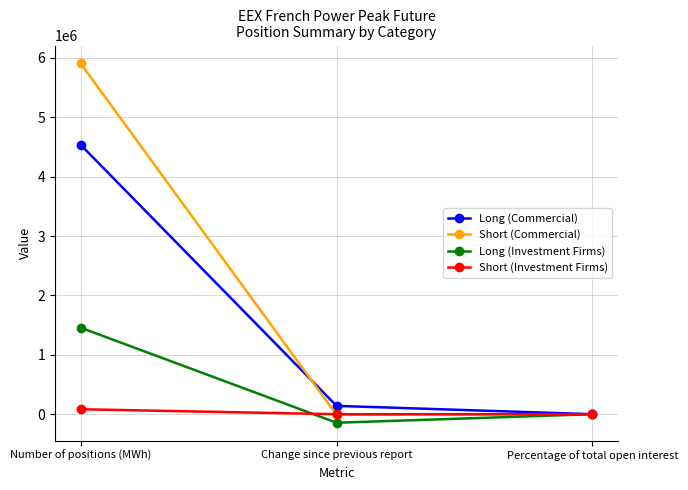

Read the Short (Investment Firms) value at Percentage of total open interest.

1.4